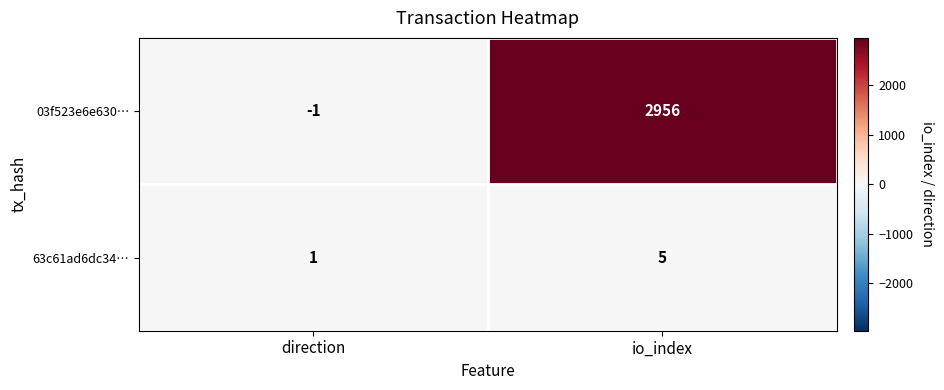

At which category does the chart reach its peak across all series?

io_index